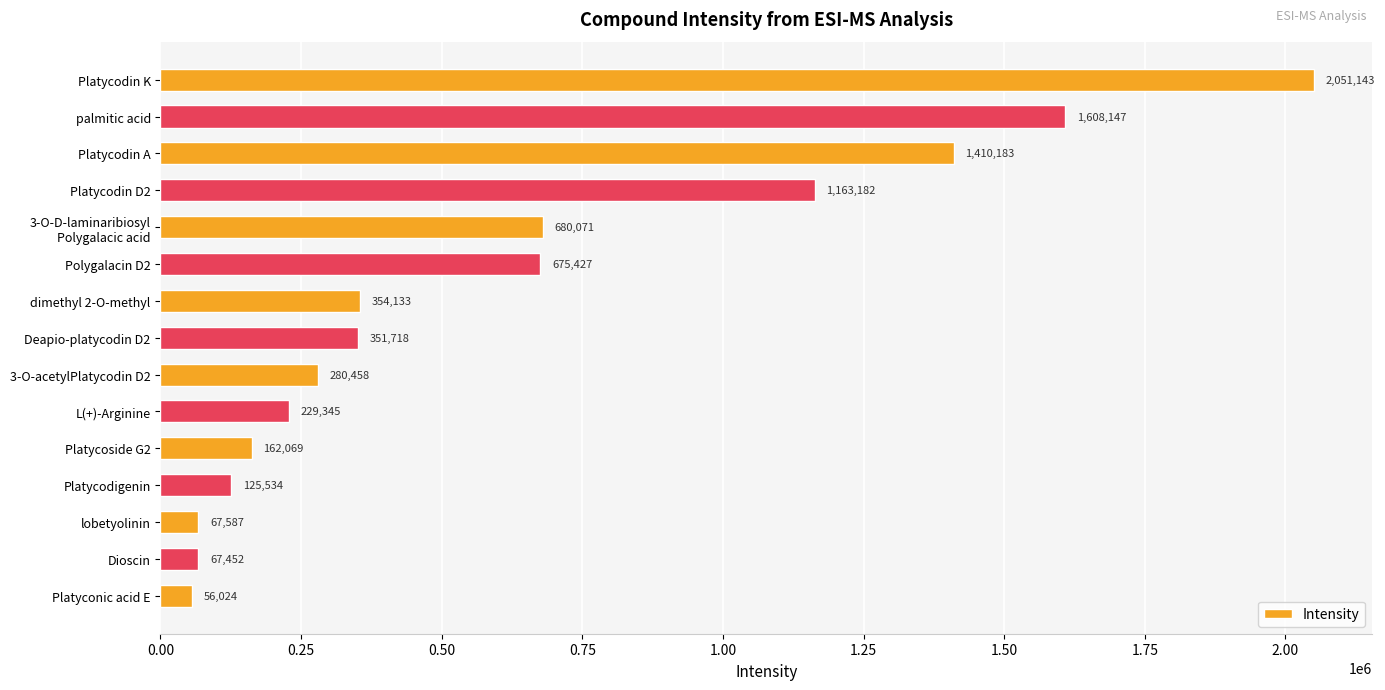

How many data points are less than 351718?

7